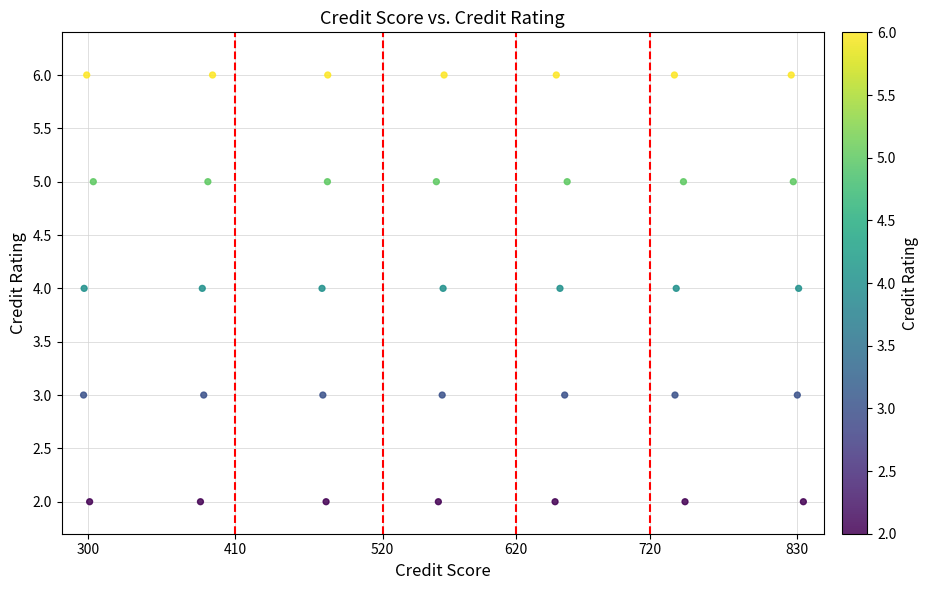

What is the range of Y values (max minus min)?

4